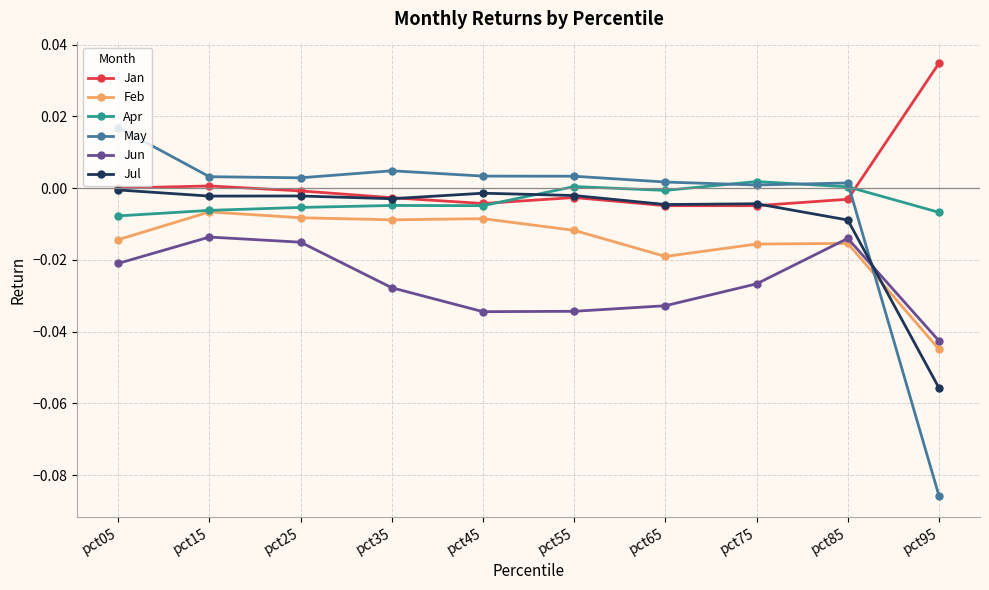

In Jun, how many points are higher than both neighbors (excluding endpoints)?

2